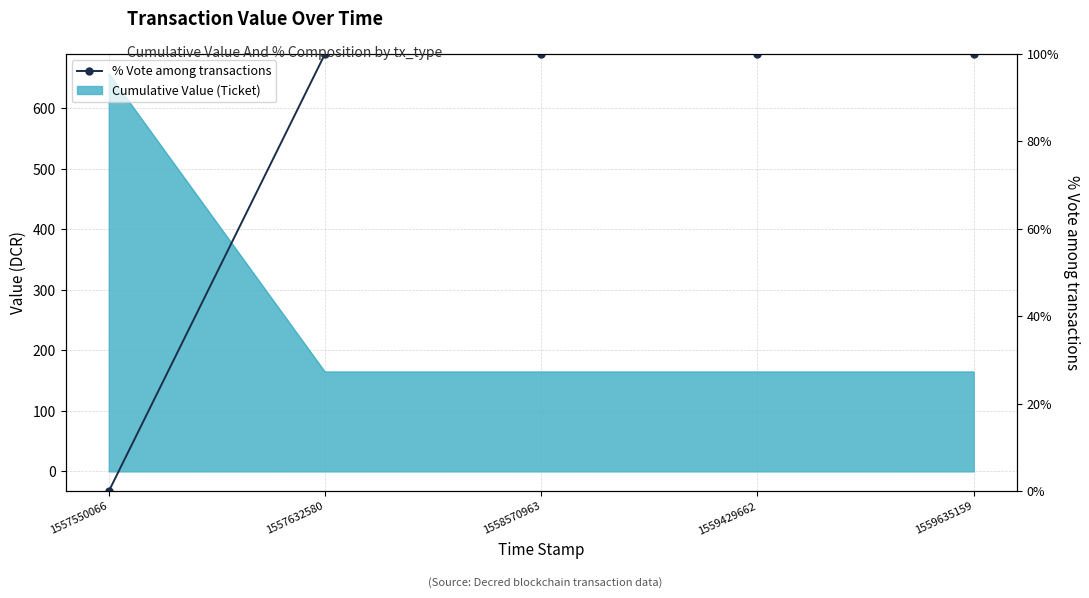

True or false: the data shows 42 at 1559635159.

False